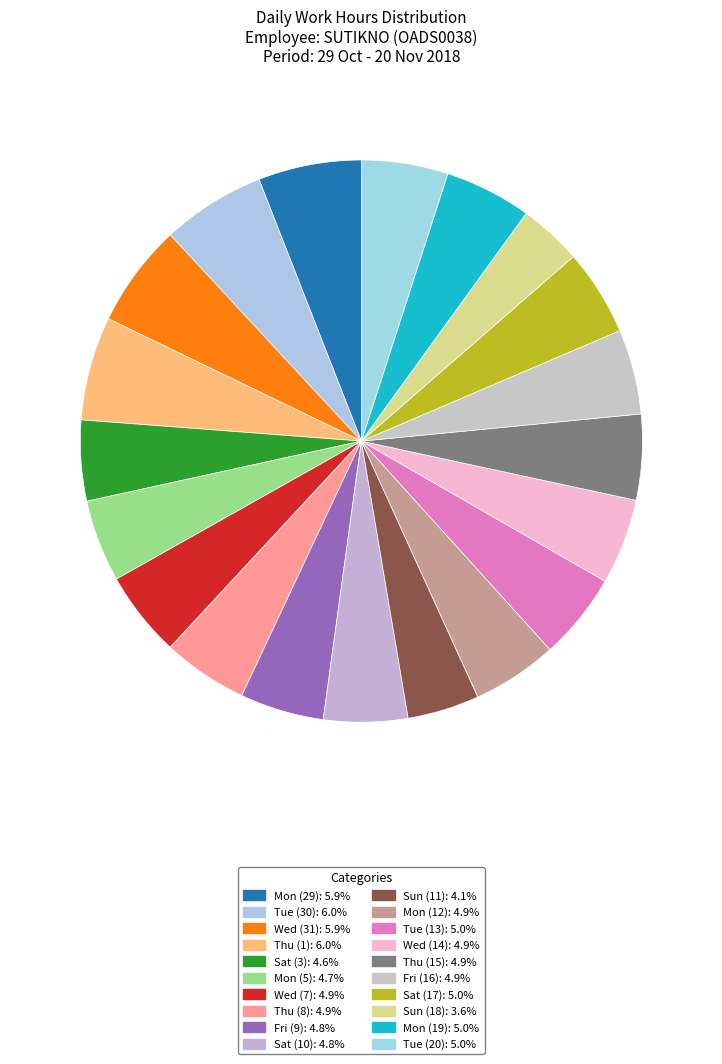

Which category has the smallest portion of the pie?

Sun (18)